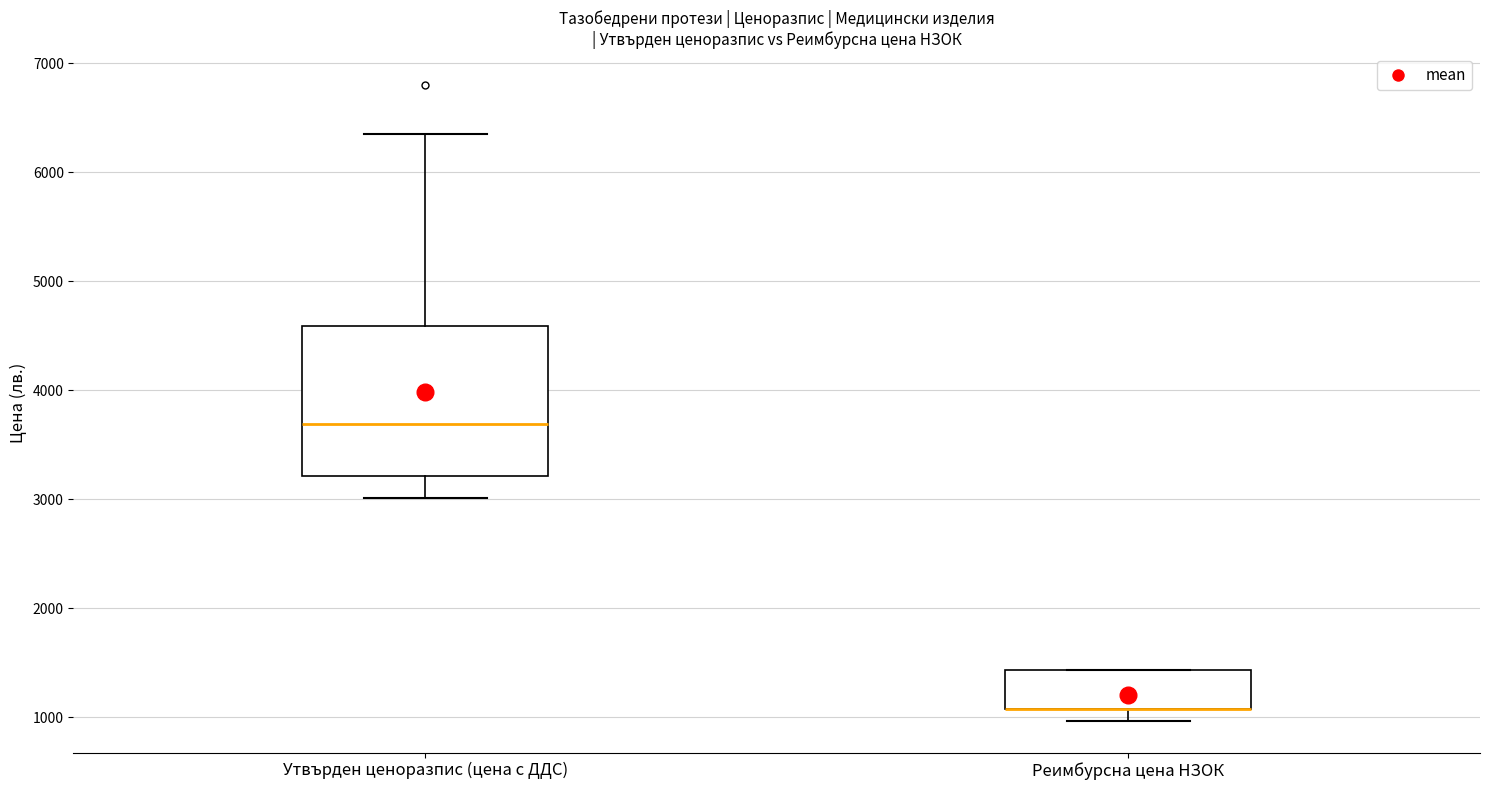

Reading left to right, read every box against the y-axis: the position of its median line, the range the box covers, and the ends of its whiskers. The values are not printed on the chart, so give them approximately, as read against the axis.

Утвърден ценоразпис (цена с ДДС): median 3700, box 3200 to 4600, whiskers 3000 to 6400
Реимбурсна цена НЗОК: median 1100 (drawn on the box's lower edge), box 1100 to 1400, whiskers 1000 to 1400